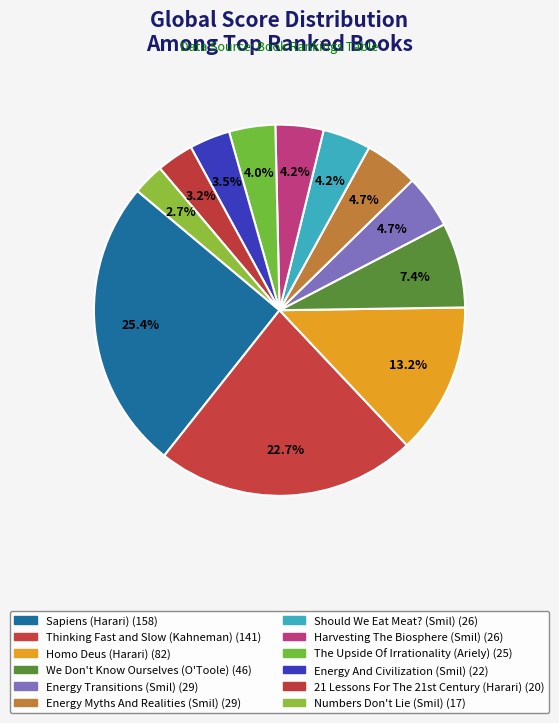

Is it true that Energy Transitions (Smil) is 5% of the pie?

True